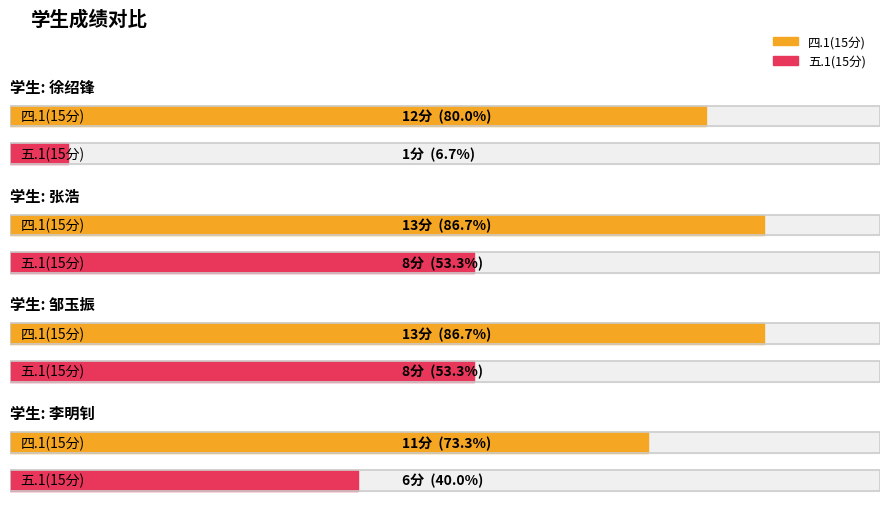

Reading right to left, list all the values displayed in this chart.

四.1(15分): 李明钊=11	邹玉振=13	张浩=13	徐绍锋=12
五.1(15分): 李明钊=6	邹玉振=8	张浩=8	徐绍锋=1